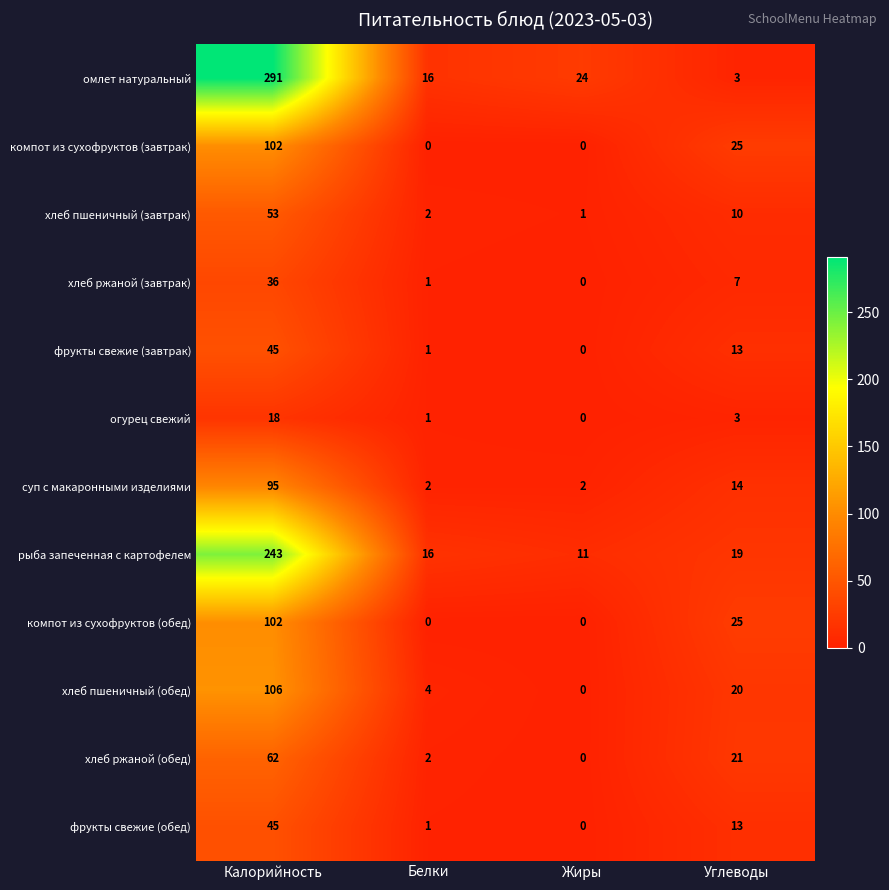

Which series has the largest total across all categories?

омлет натуральный